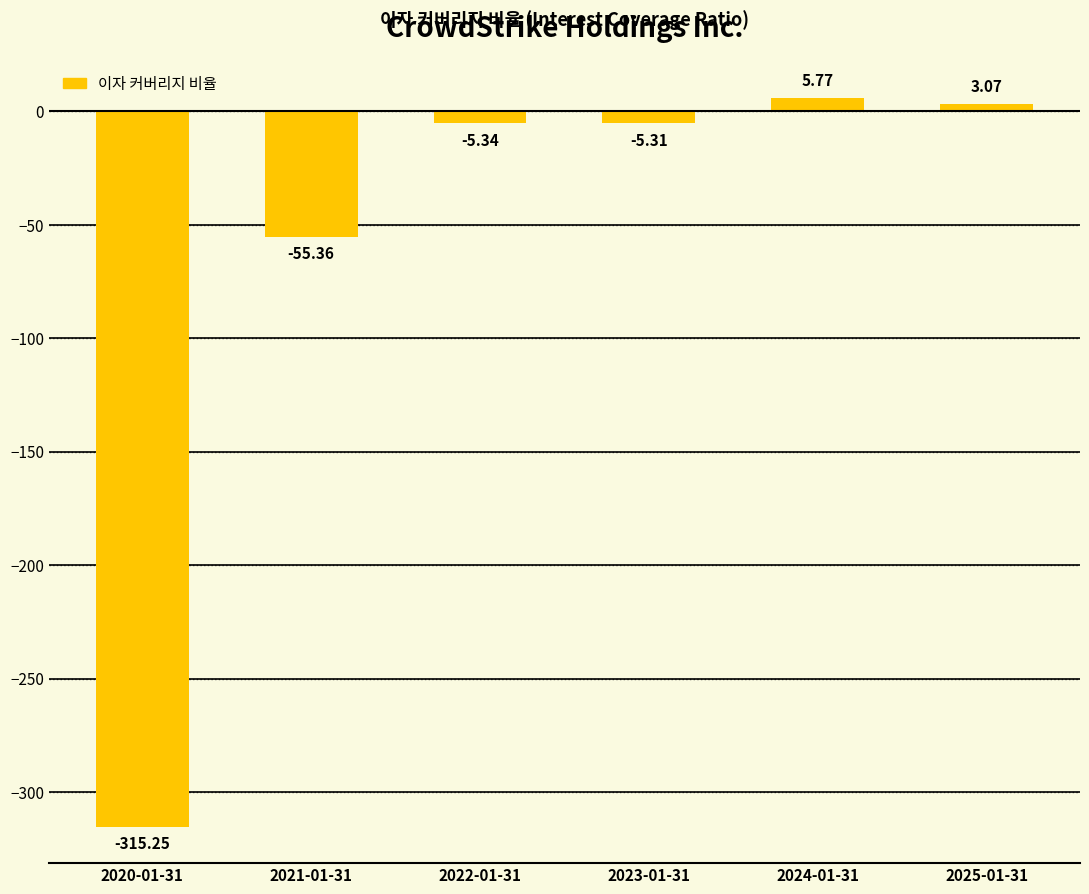

What is the approximate value at 2020-01-31?

-315.2